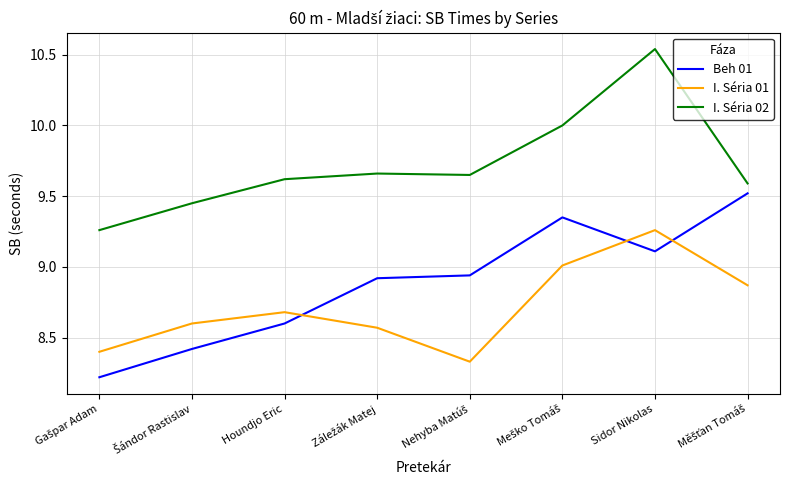

Which series has the largest total across all categories?

I. Séria 02